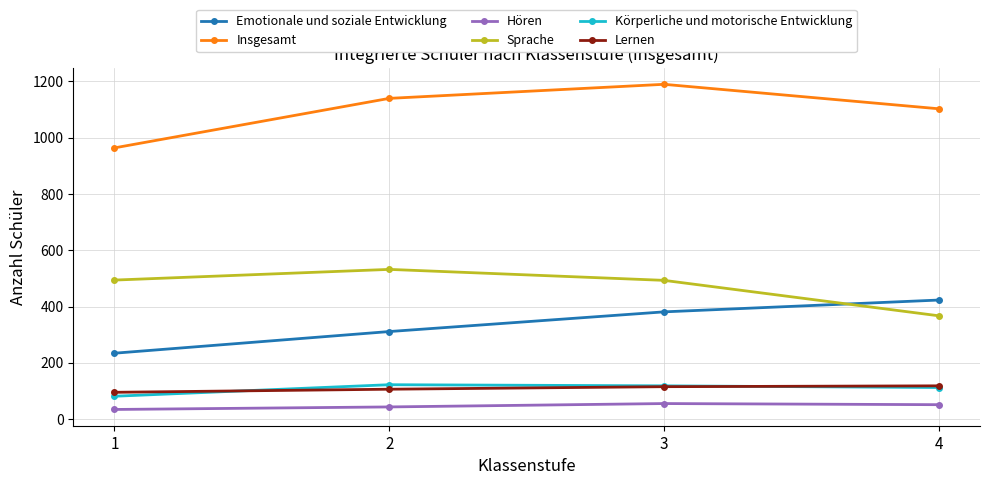

What is the value of the Lernen point at the 4th from the left?

118